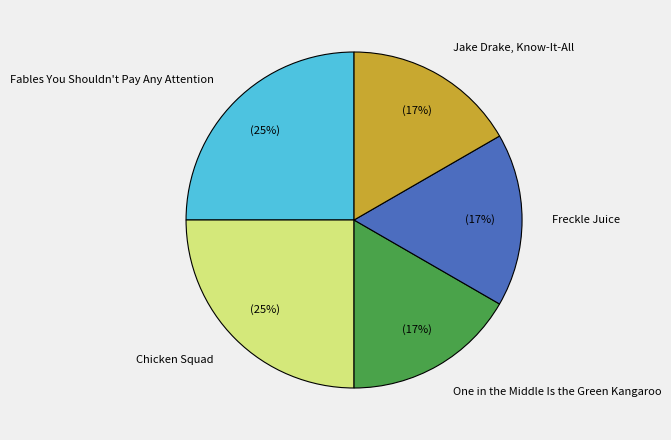

Is it true that Fables You Shouldn't Pay Any Attention is 25% of the pie?

True